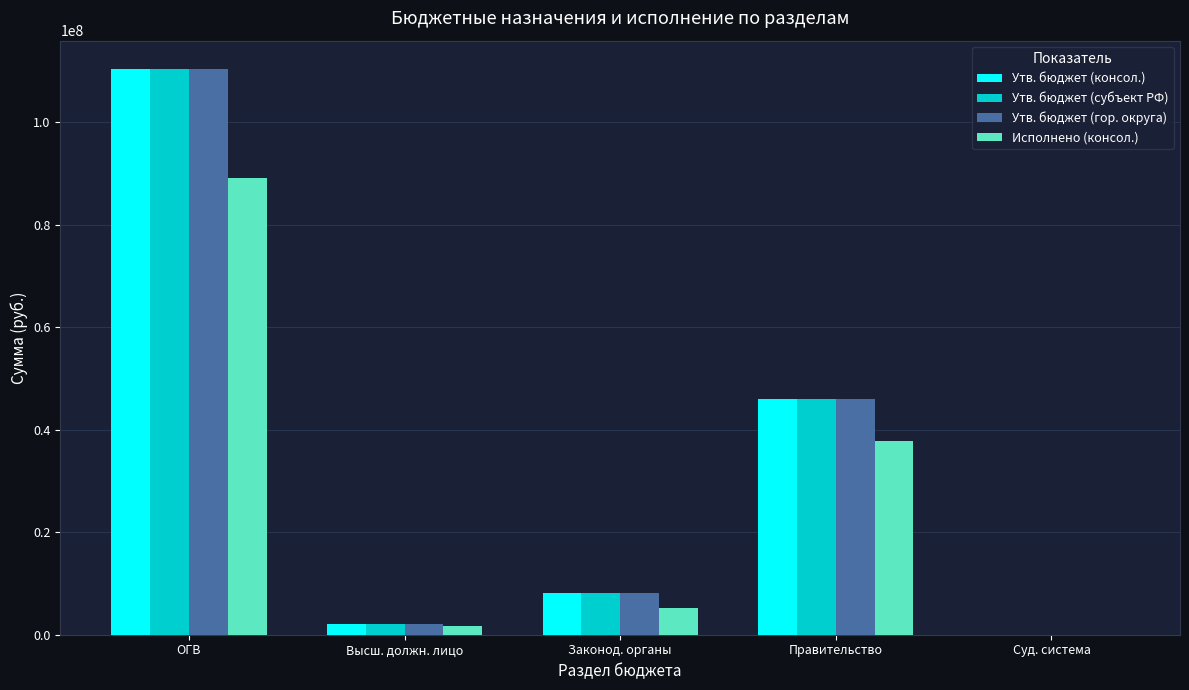

Where is Утв. бюджет (субъект РФ) nearest to the value 55188180?

Правительство